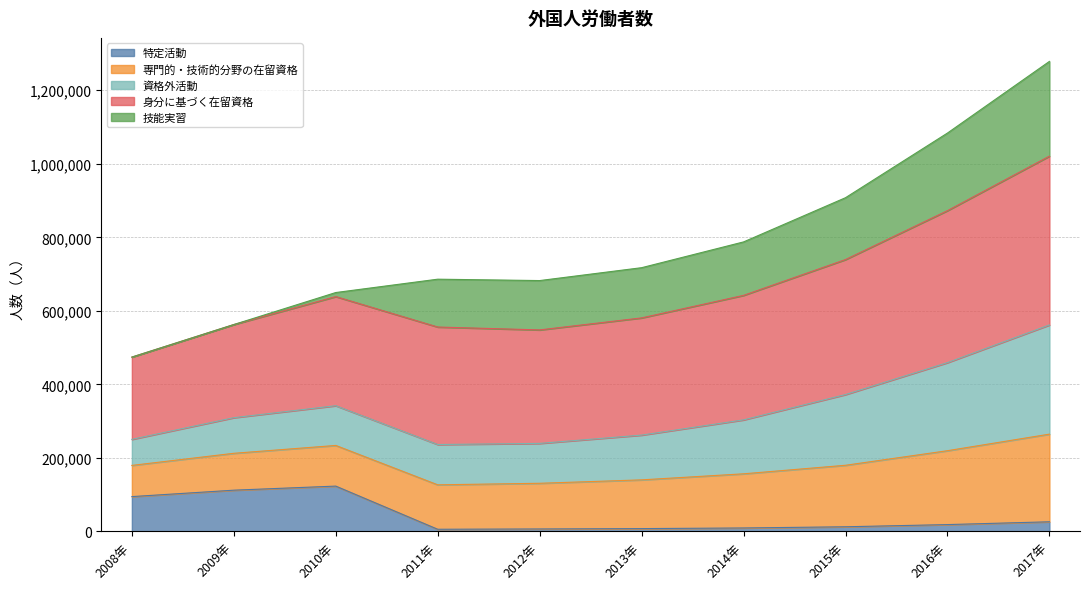

At which category is the sum across all series the highest?

2017年